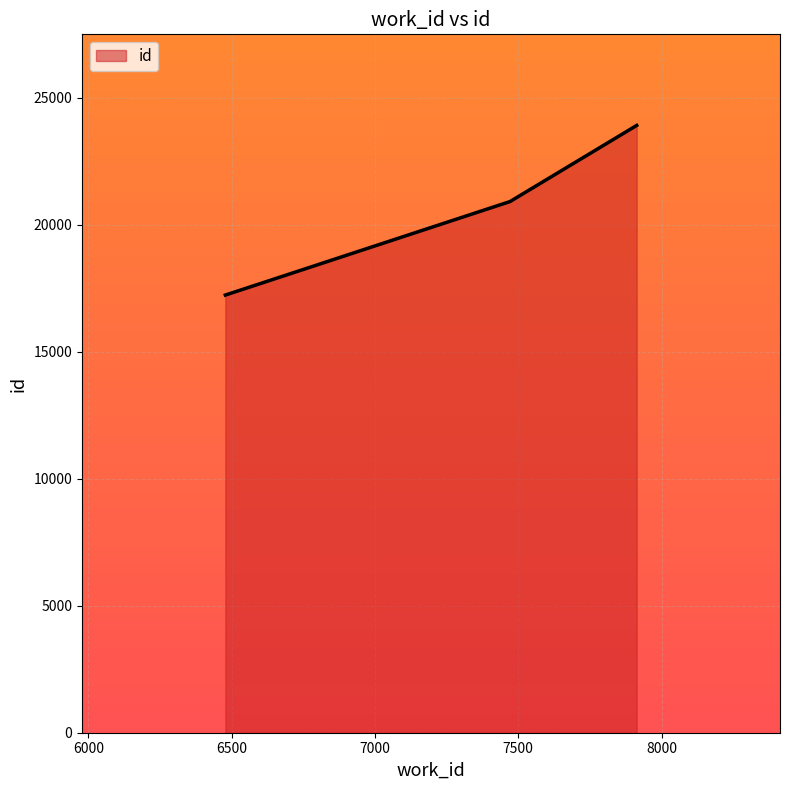

What is the average value?

20677